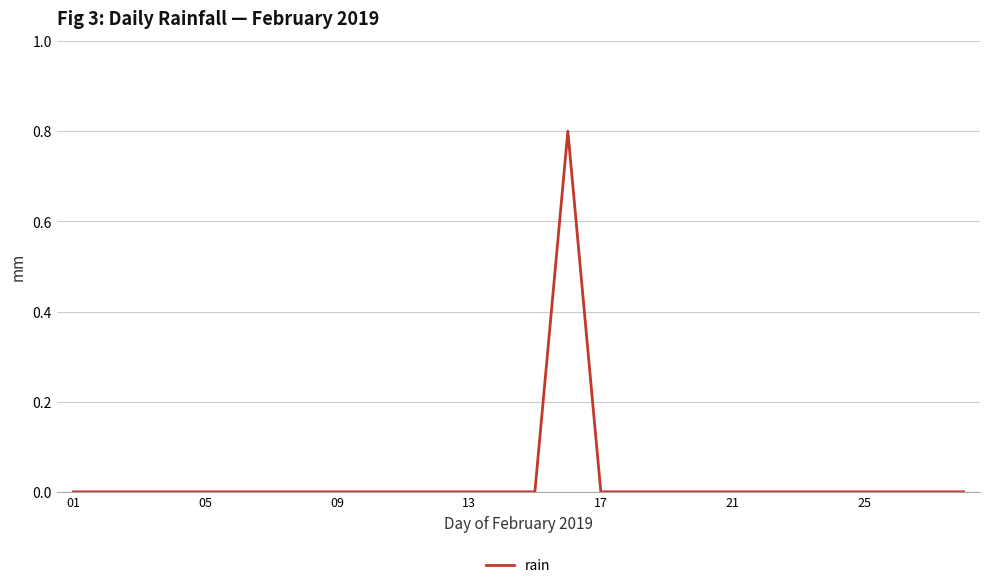

What is the difference between the maximum and minimum values?

0.8